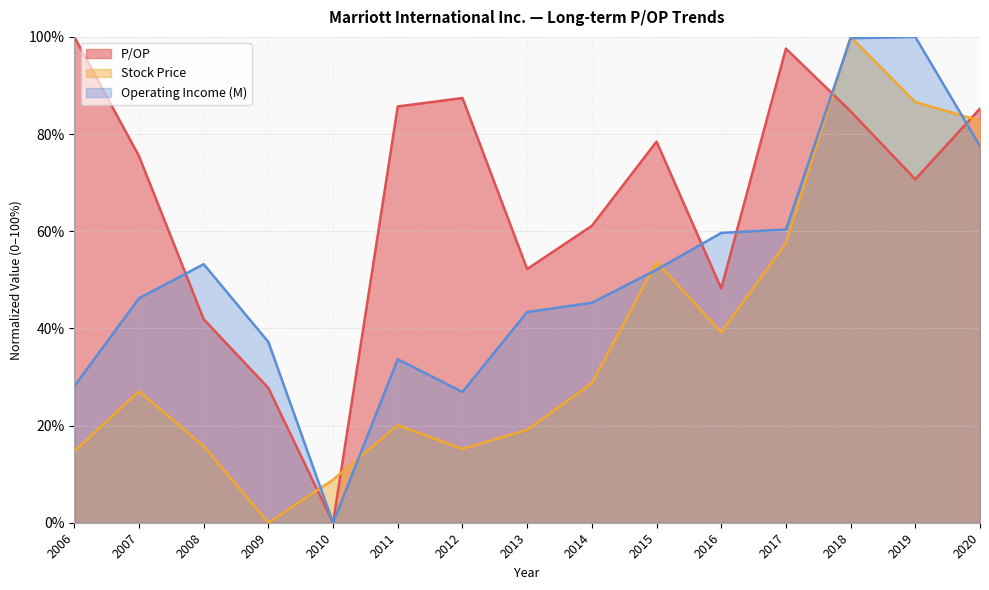

What is the sum of the P/OP values at 2016 and 2009?

75.9